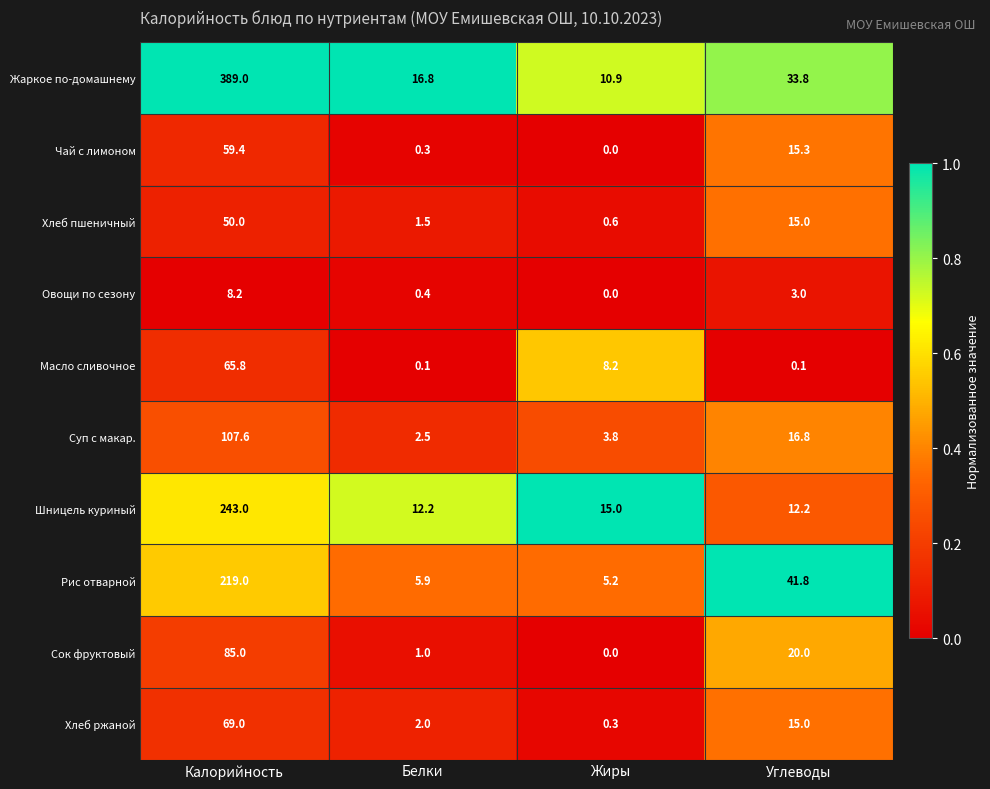

What is the difference between the maximum and minimum values in the Сок фруктовый series?

85.0